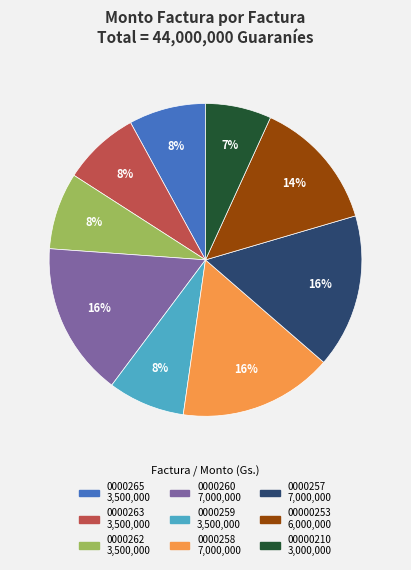

Does any single category account for the majority?

No